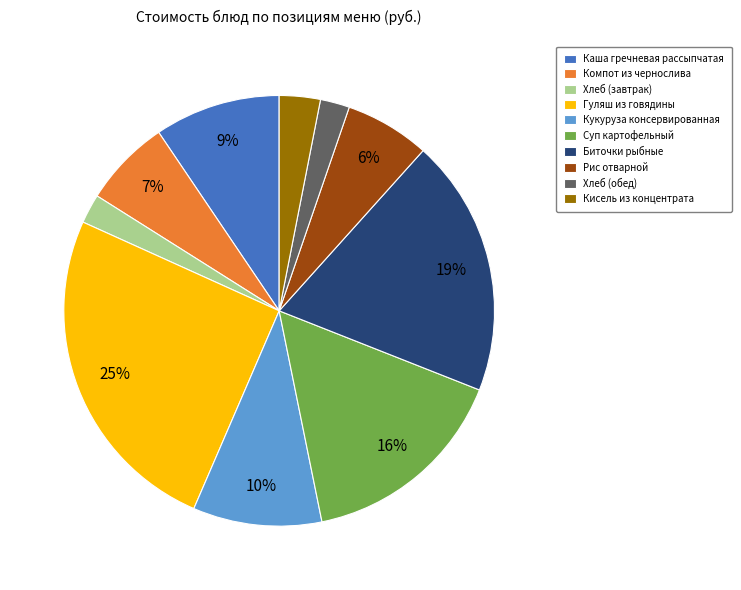

How many segments does this pie chart have?

10